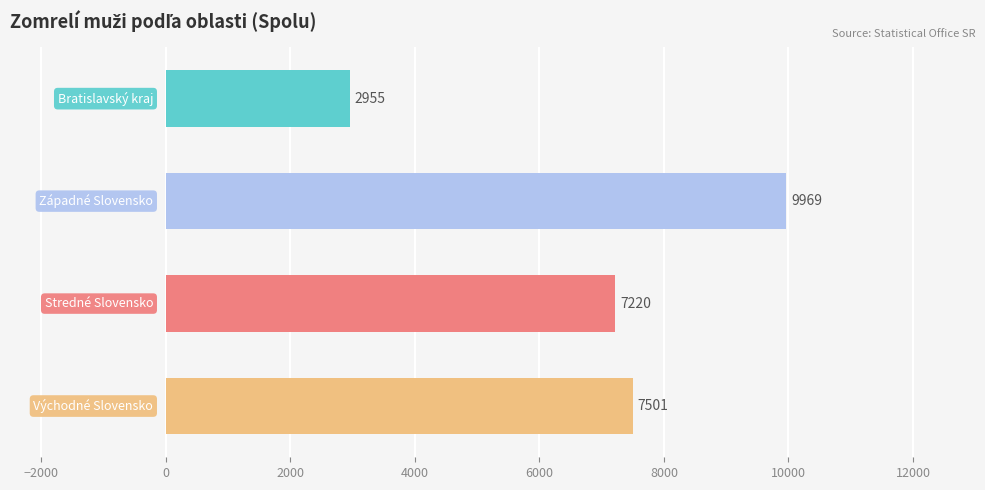

What is the average value?

6911